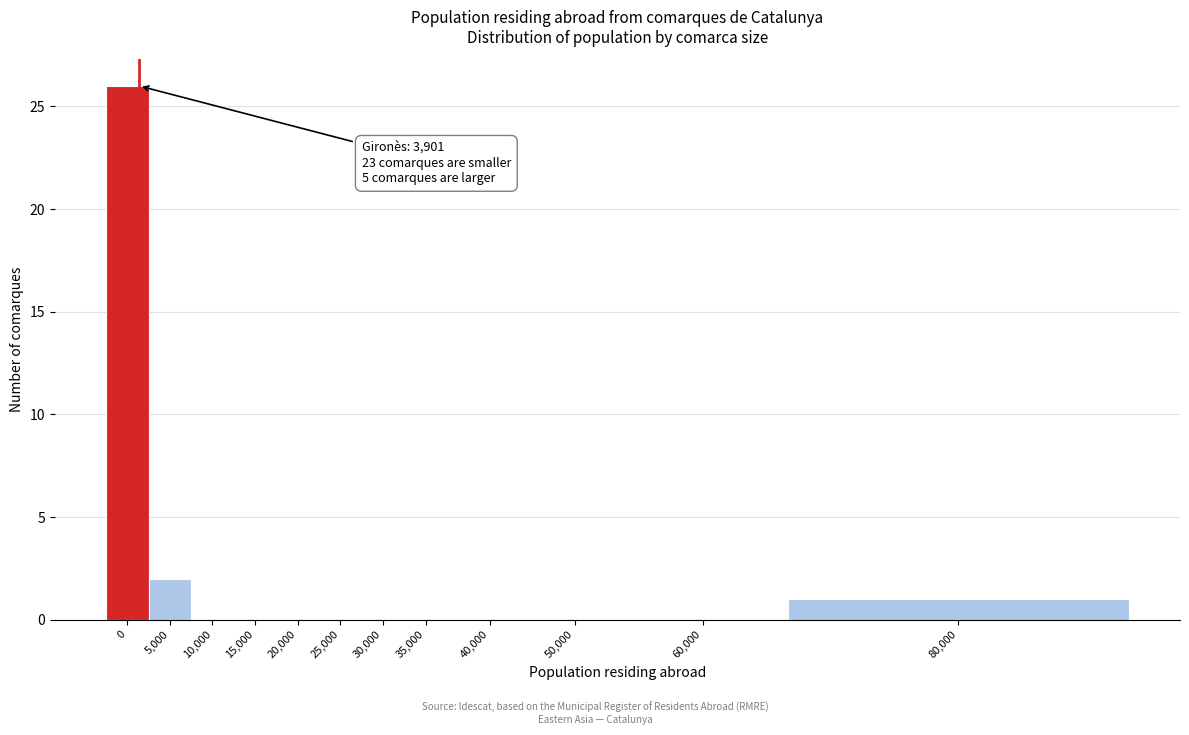

Reading right to left, extract all data points from this chart.

80,000=1	60,000=0	50,000=0	40,000=0	35,000=0	30,000=0	25,000=0	20,000=0	15,000=0	10,000=0	5,000=2	0=26